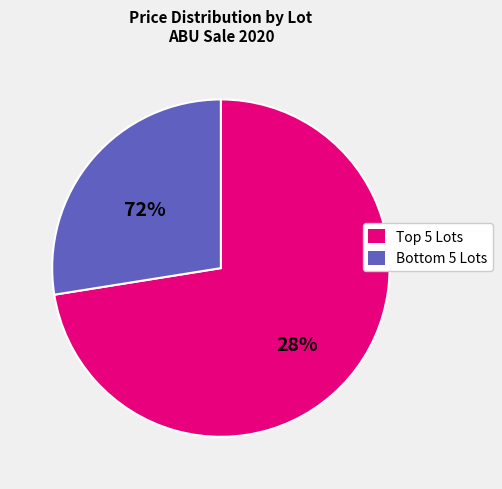

Does Lot 85 account for over 50% of the chart?

No